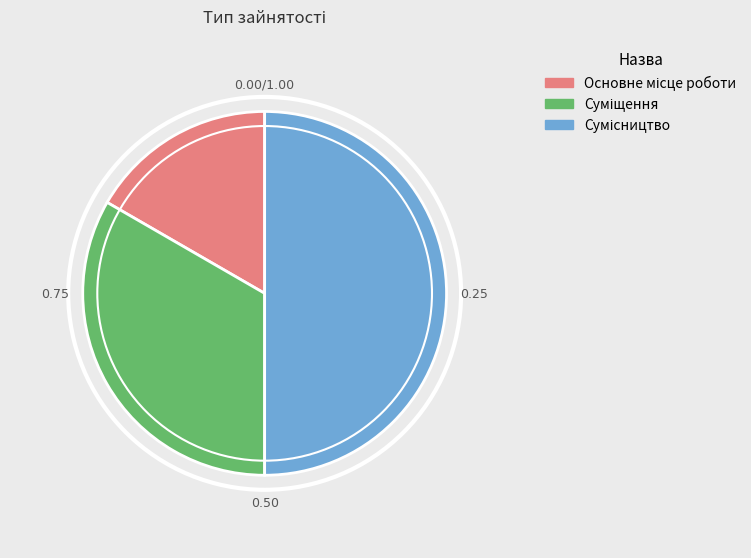

How many segments does this pie chart have?

3